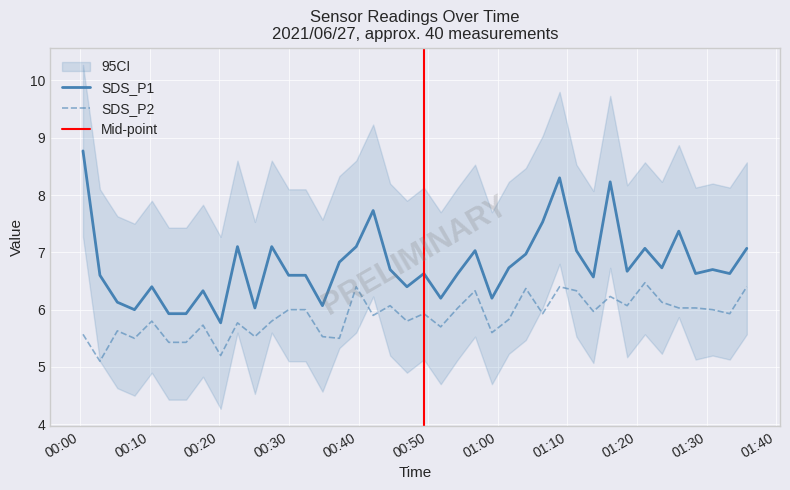

True or false: SDS_P2 and SDS_P1 intersect in this chart.

False